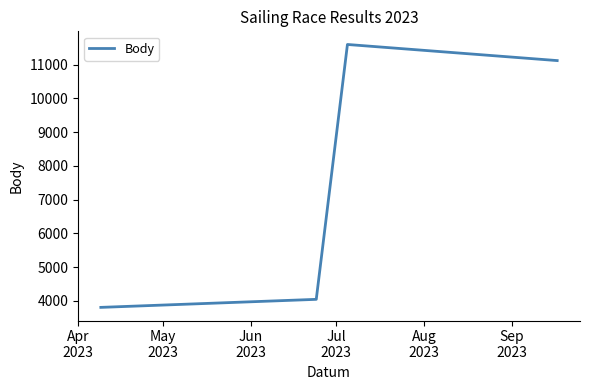

True or false: there are more than 0 points higher than both neighbors.

True